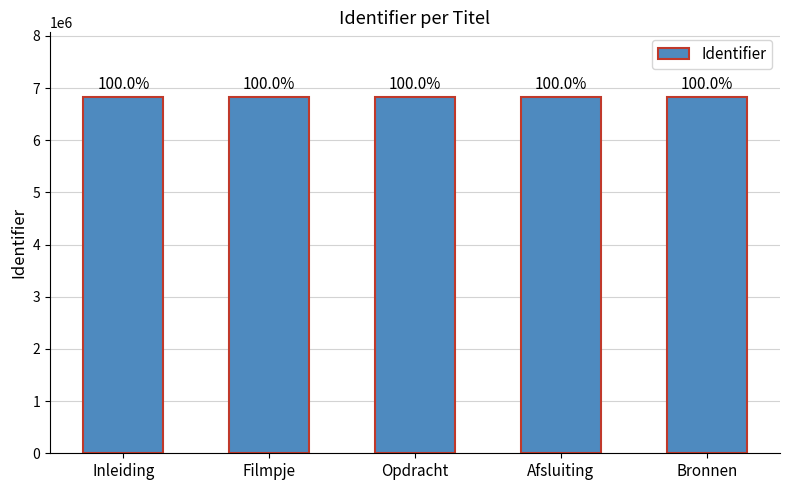

Between Afsluiting and Bronnen, which is larger?

Bronnen